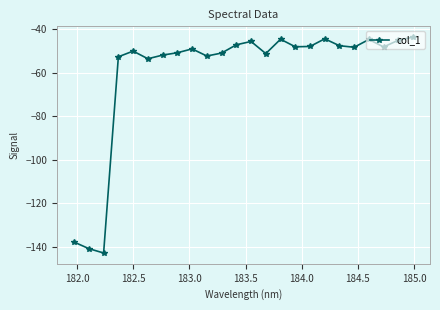

What is the difference between the maximum and minimum values?

99.1